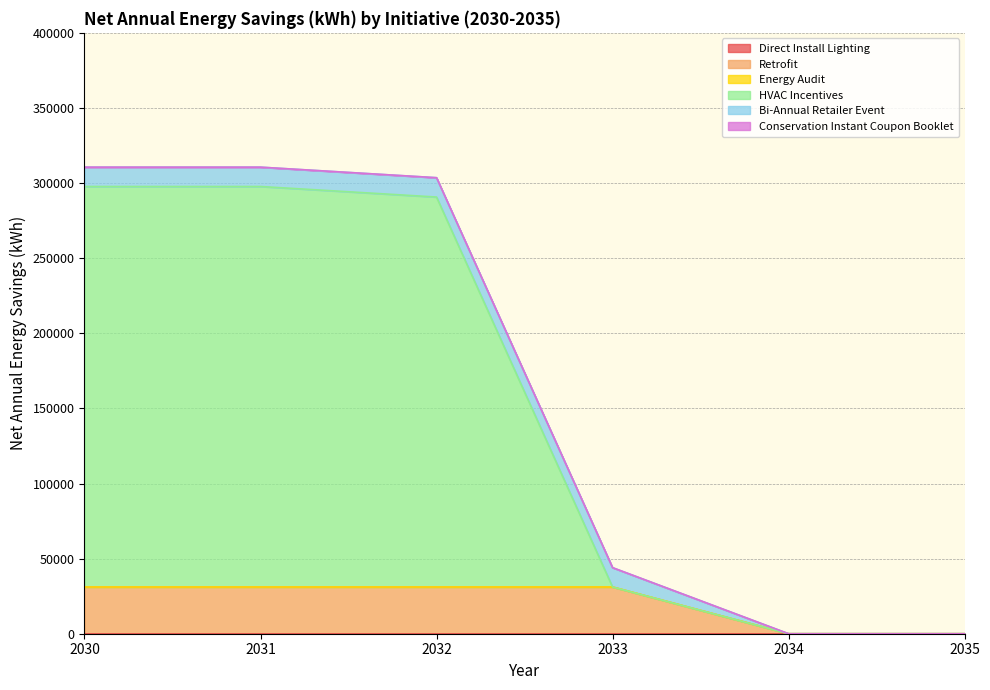

Which series has the largest range (max minus min)?

HVAC Incentives